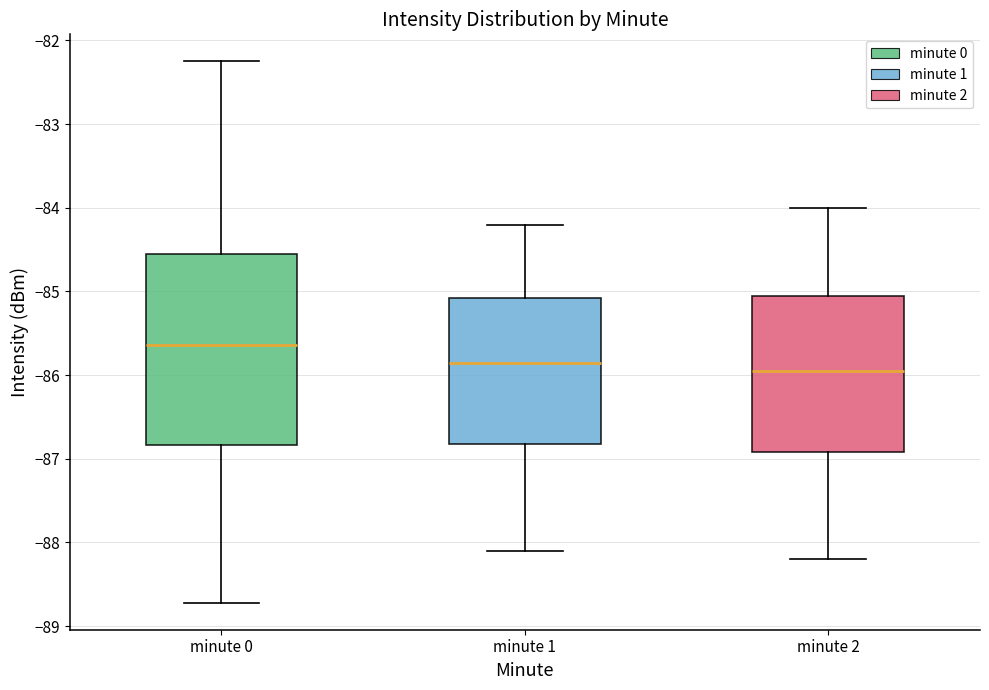

Comparing the boxes themselves (not the whiskers), which one is the tallest?

minute 0